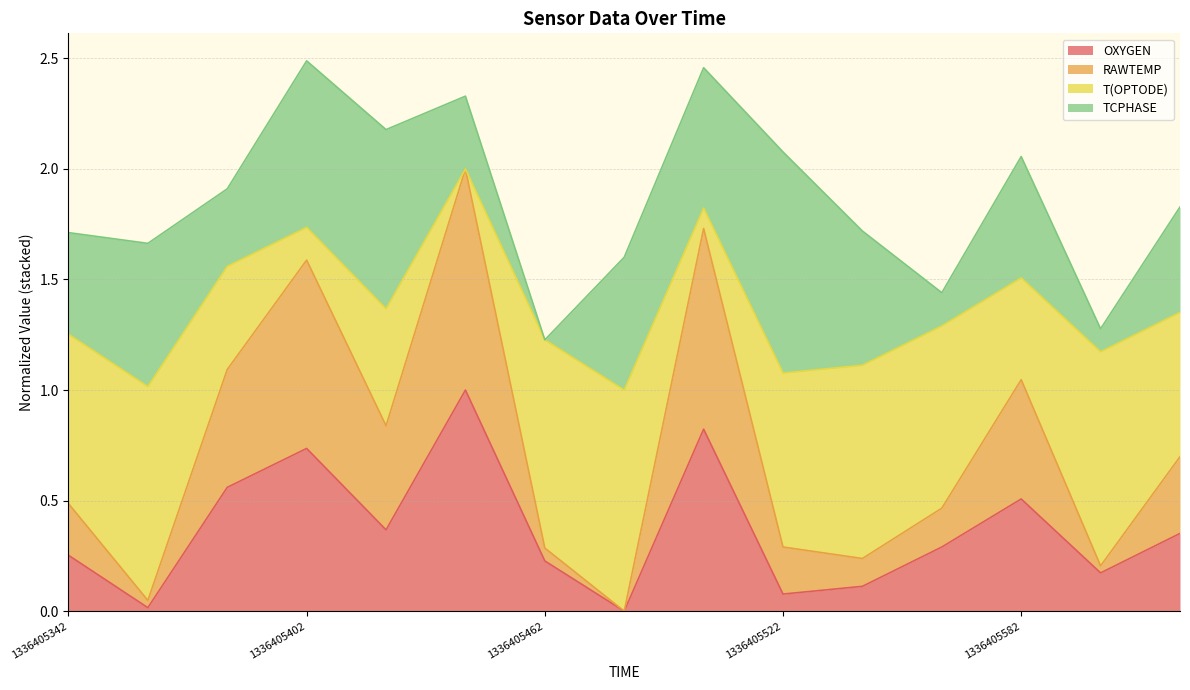

What is the sum of the OXYGEN values at 1336405482 and 1336405542?

0.1